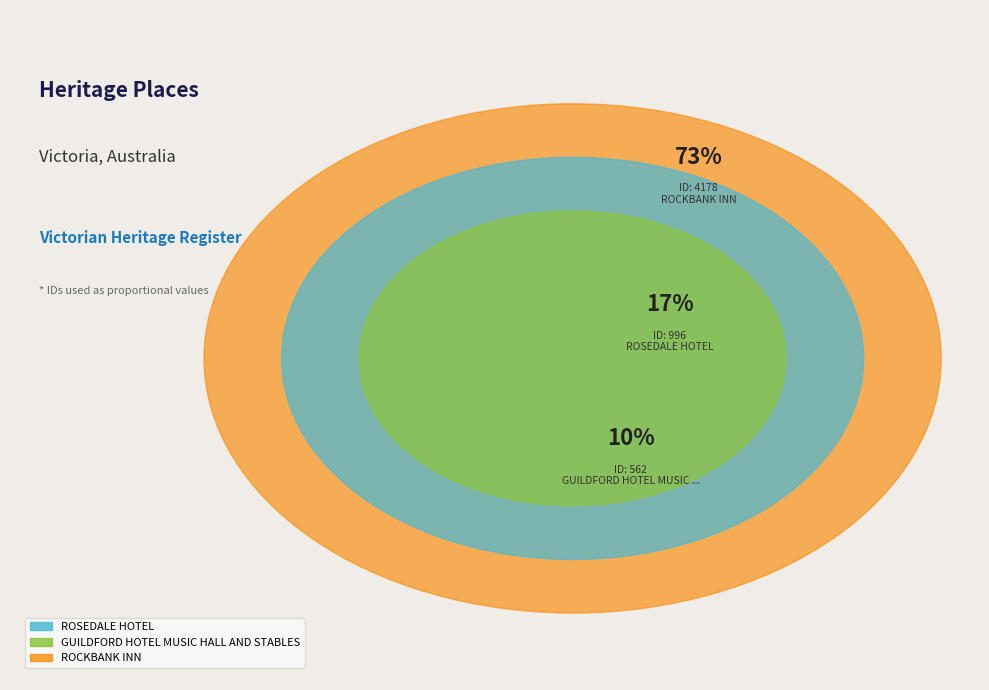

Which slice is the smallest?

GUILDFORD HOTEL MUSIC HALL AND STABLES